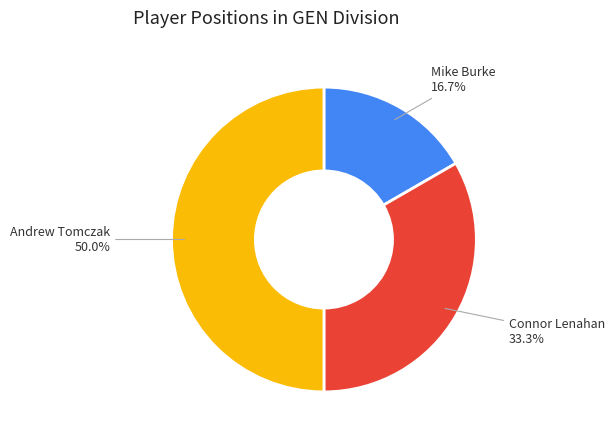

How many slices are in this pie chart?

3